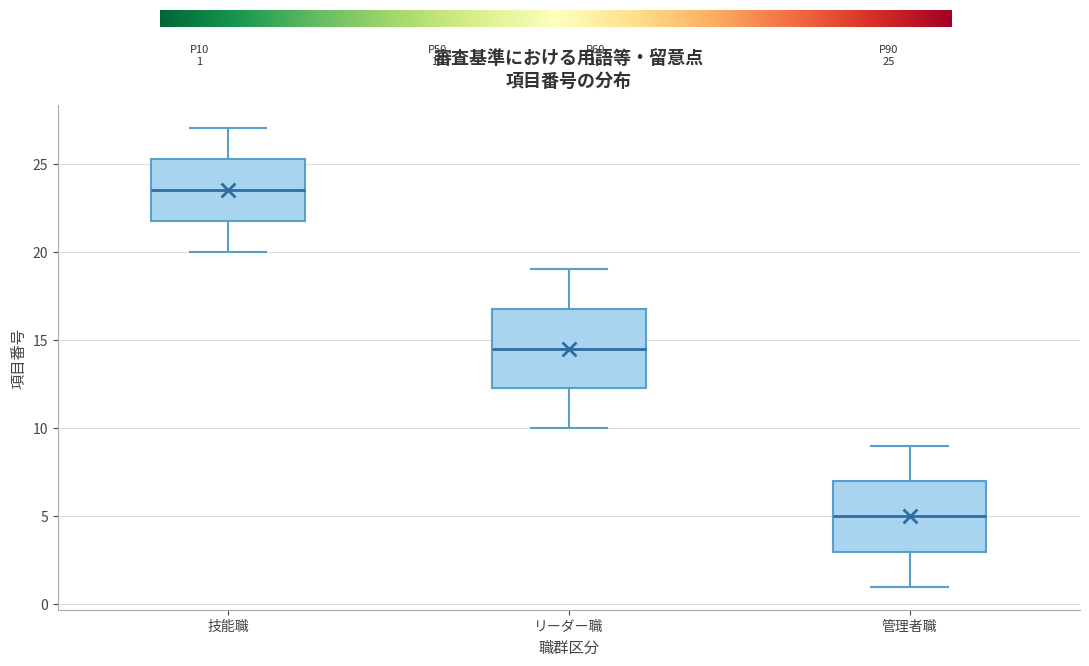

Reading left to right, transcribe this box plot: for each box, give where its median line is, the range the box spans, and where its two whiskers end, as read against the y-axis. The values are not printed on the chart, so give them approximately, as read against the axis.

技能職: median 23.5, box 22.0 to 25.5, whiskers 20.0 to 27.0
リーダー職: median 14.5, box 12.5 to 17.0, whiskers 10.0 to 19.0
管理者職: median 5.0, box 3.0 to 7.0, whiskers 1.0 to 9.0